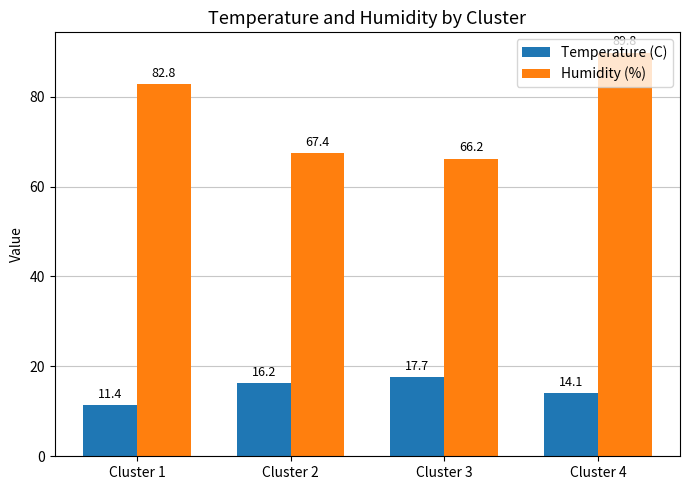

List the series in order of their peak value, lowest first.

Temperature (C), Humidity (%)